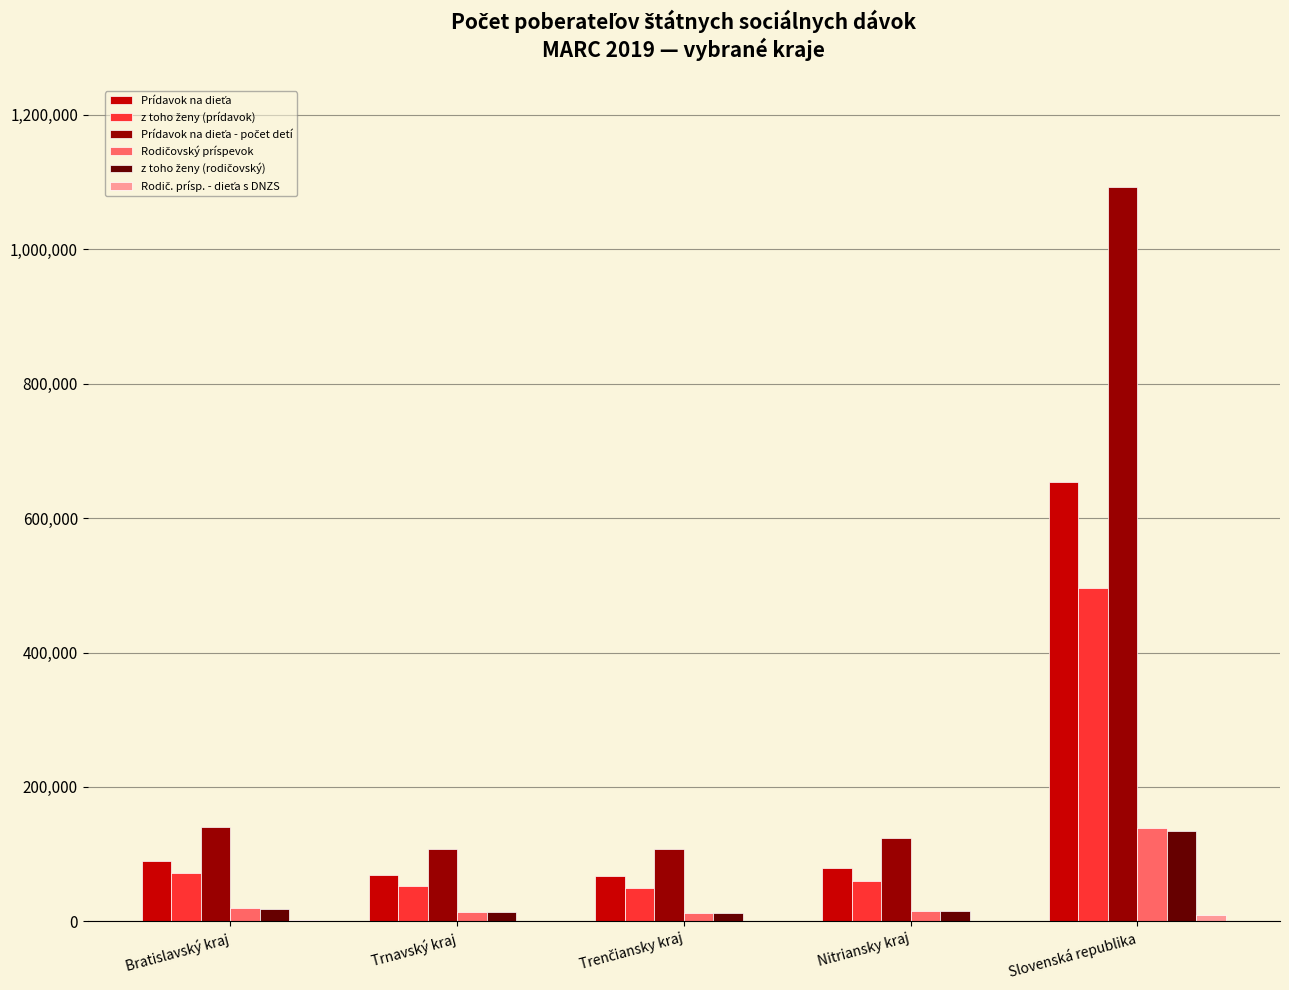

Which category has the highest value across all series?

Slovenská republika